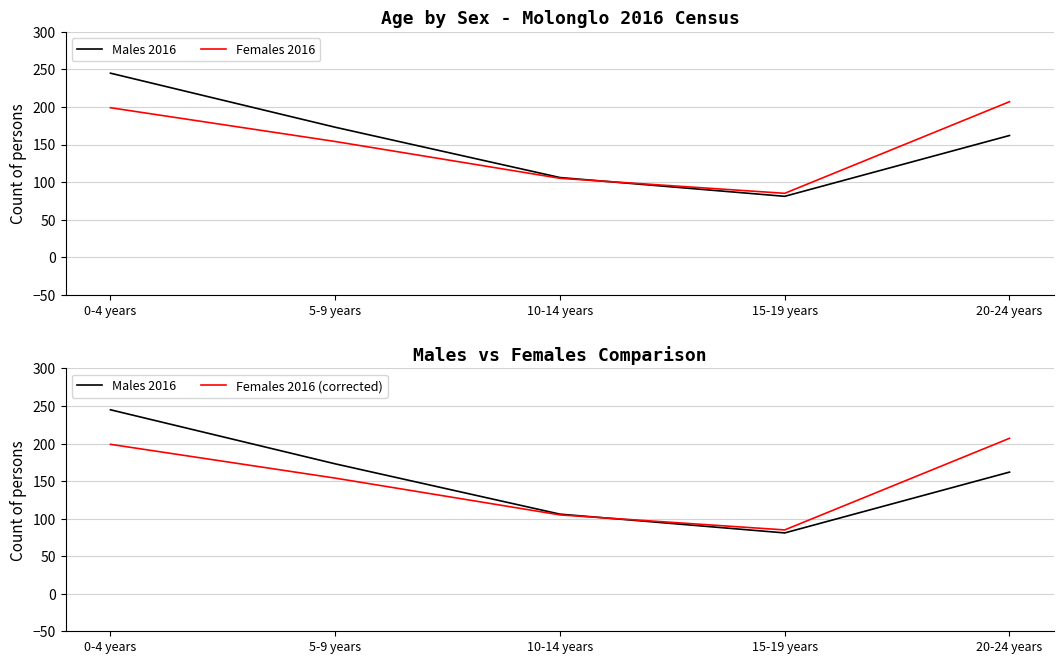

The value of Males 2016 at 5-9 years is 278. True or false?

False